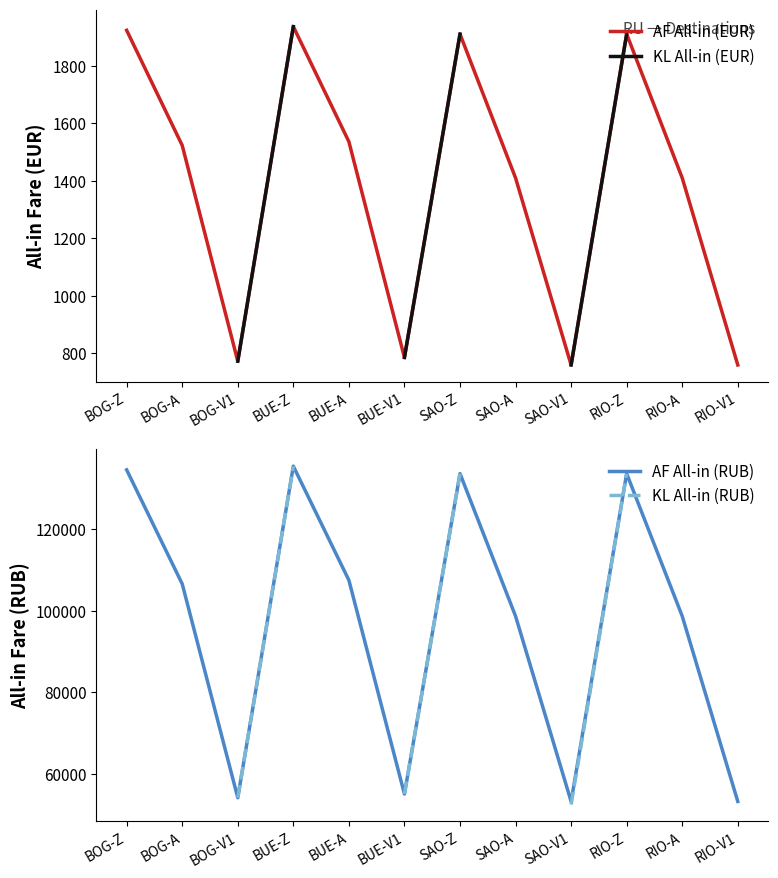

Does the chart display data point markers on the line(s)?

No